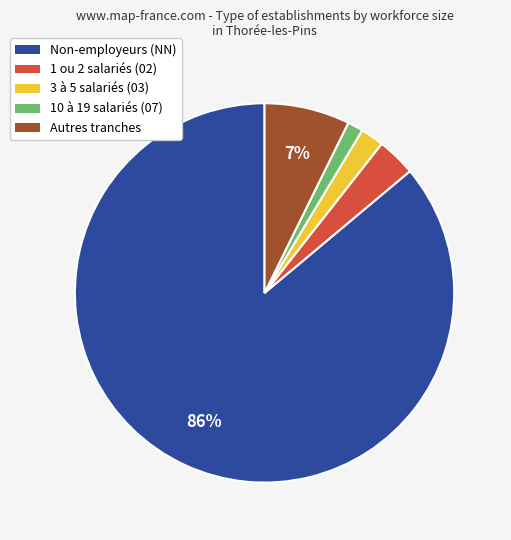

Is there any slice that represents more than half of the pie?

Yes